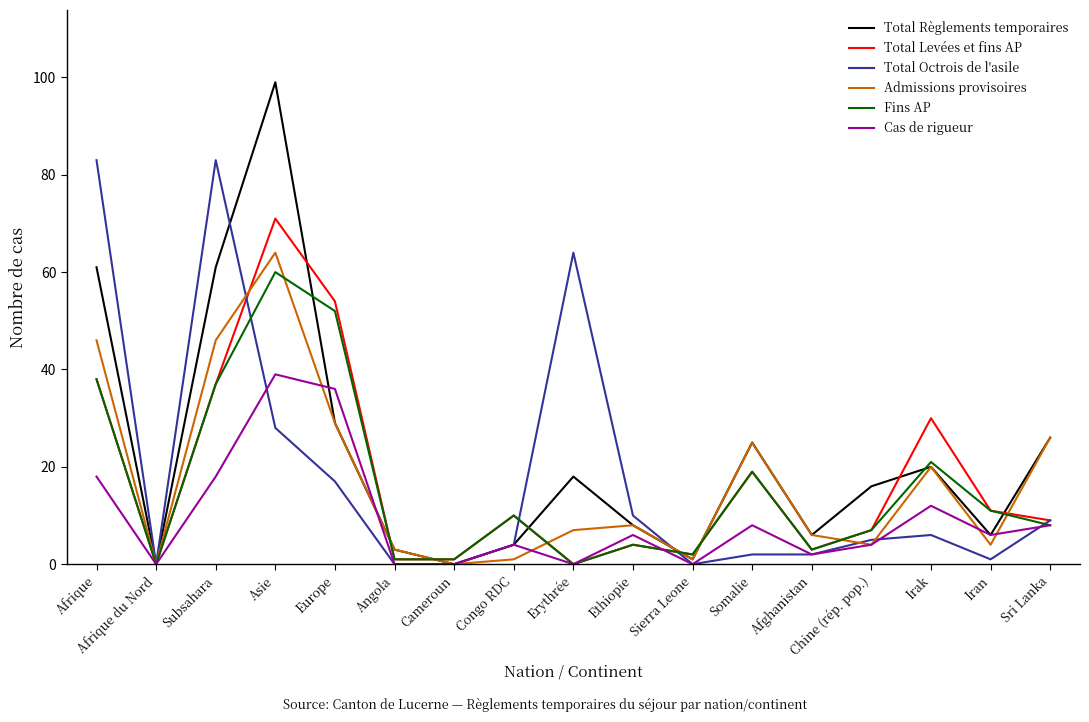

Which category has the highest value in the Cas de rigueur series?

Asie